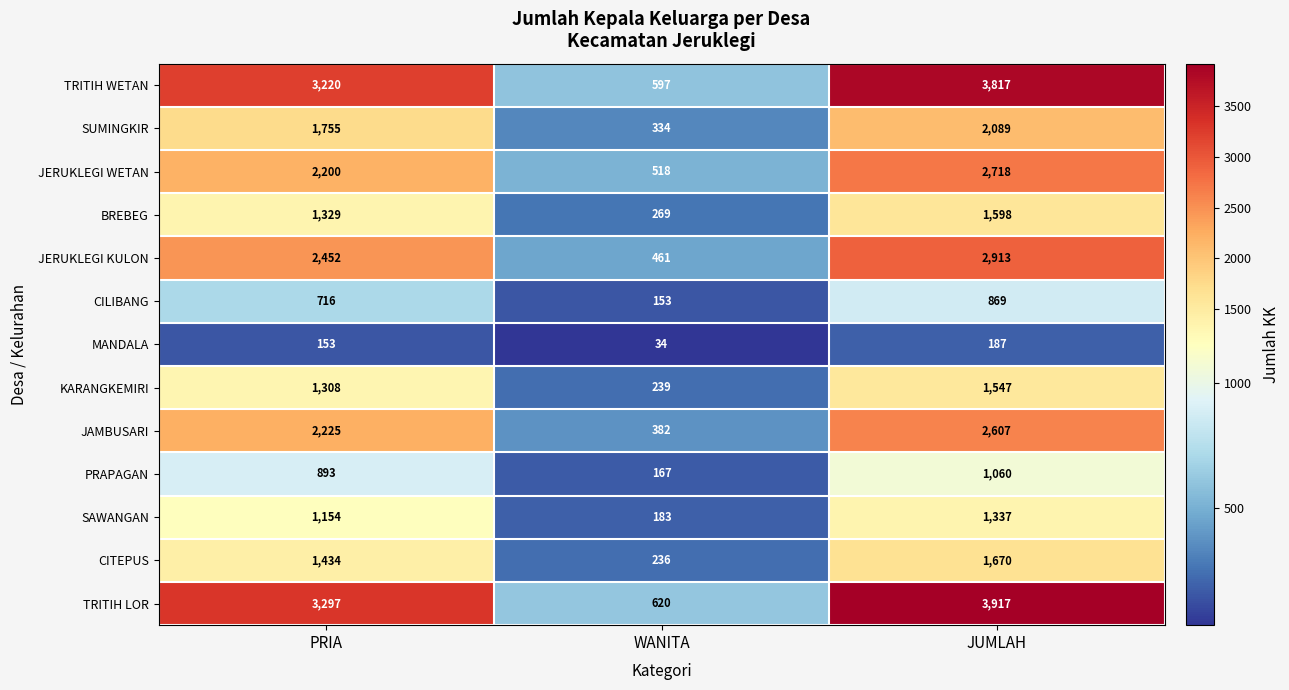

At PRIA, list the series in order from largest to smallest.

TRITIH LOR, TRITIH WETAN, JERUKLEGI KULON, JAMBUSARI, JERUKLEGI WETAN, SUMINGKIR, CITEPUS, BREBEG, KARANGKEMIRI, SAWANGAN, PRAPAGAN, CILIBANG, MANDALA